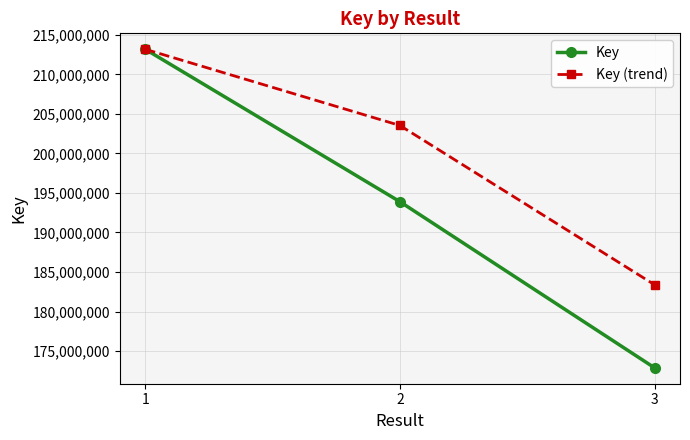

Reading left to right, extract all data points from this chart.

Key: 213165389.0	193897041.0	172895524.0
Key (trend): 213165389.0	203531215.0	183396282.5